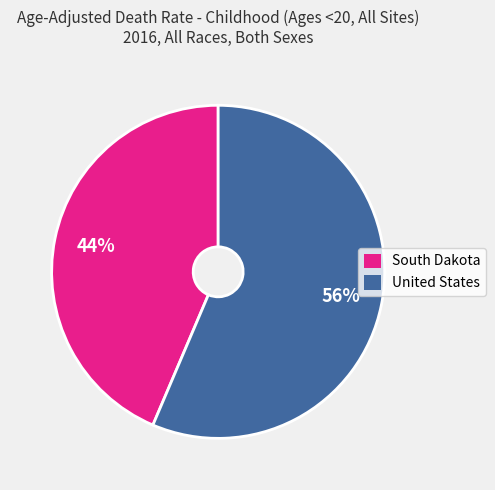

Combined, do United States and South Dakota account for over 50%?

Yes